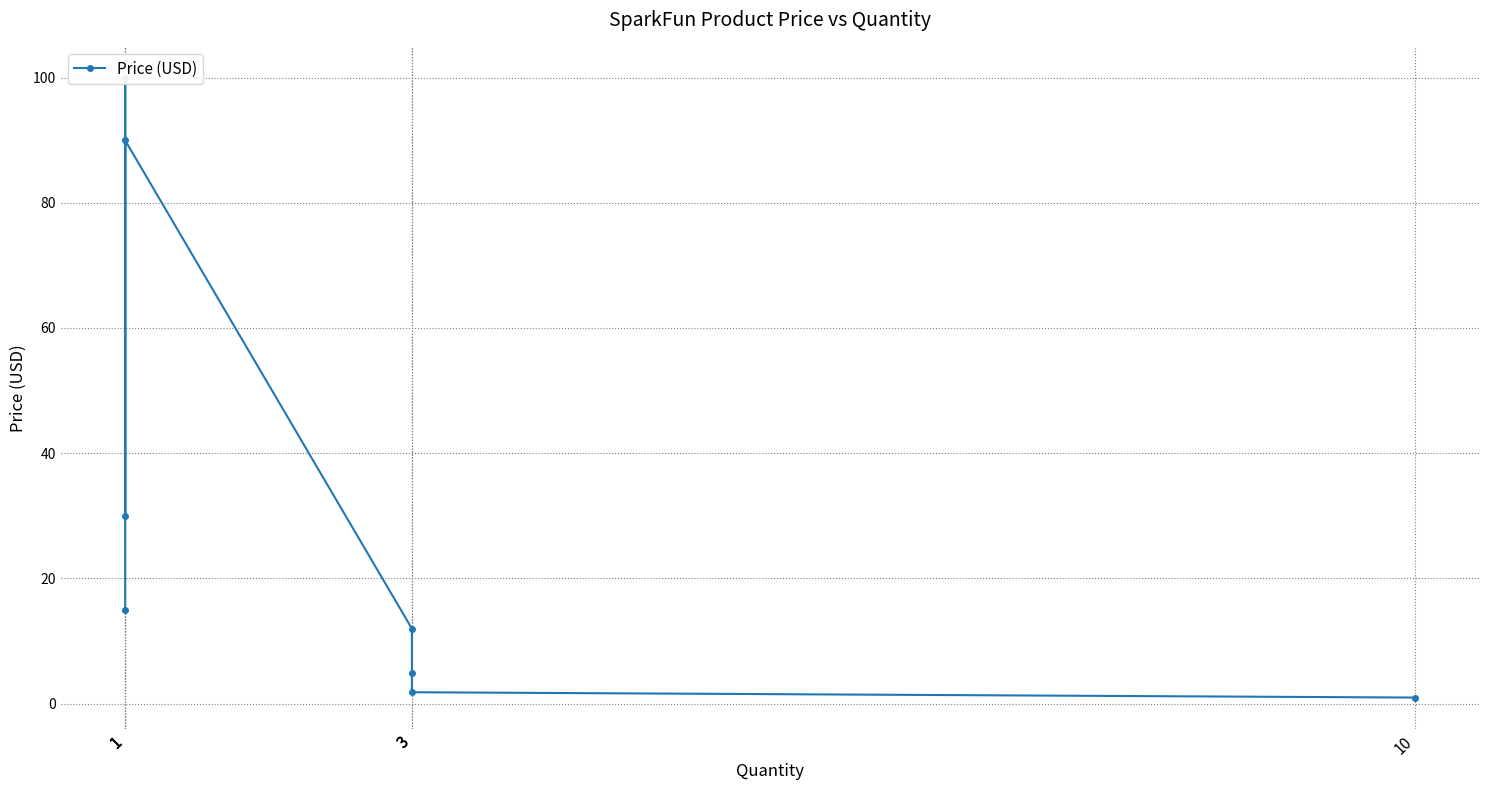

What is the sum of the values at 10 and 1?

30.9